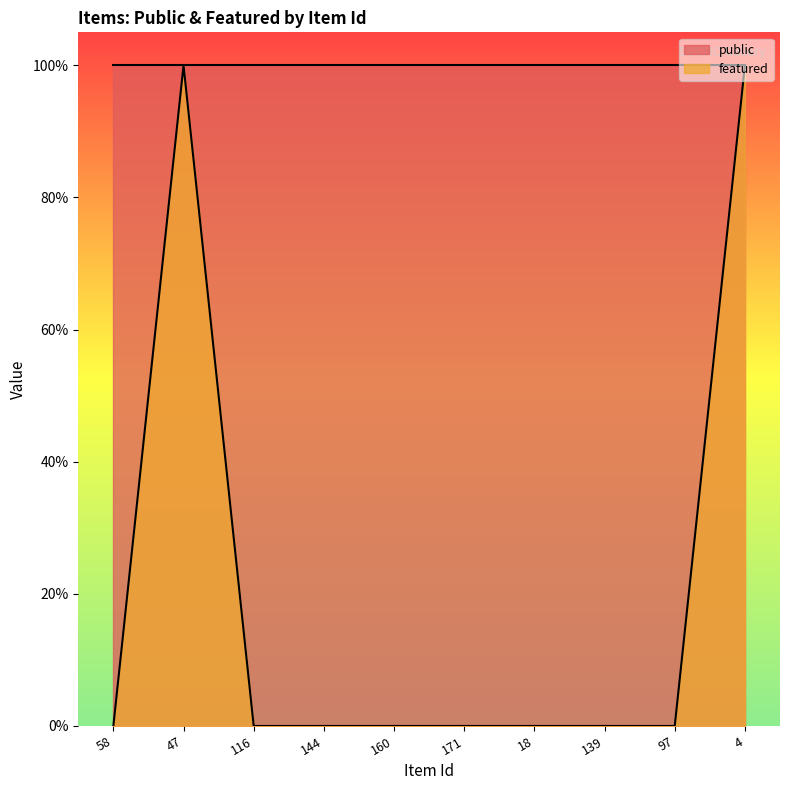

True or false: the data shows 0 at 18.

True